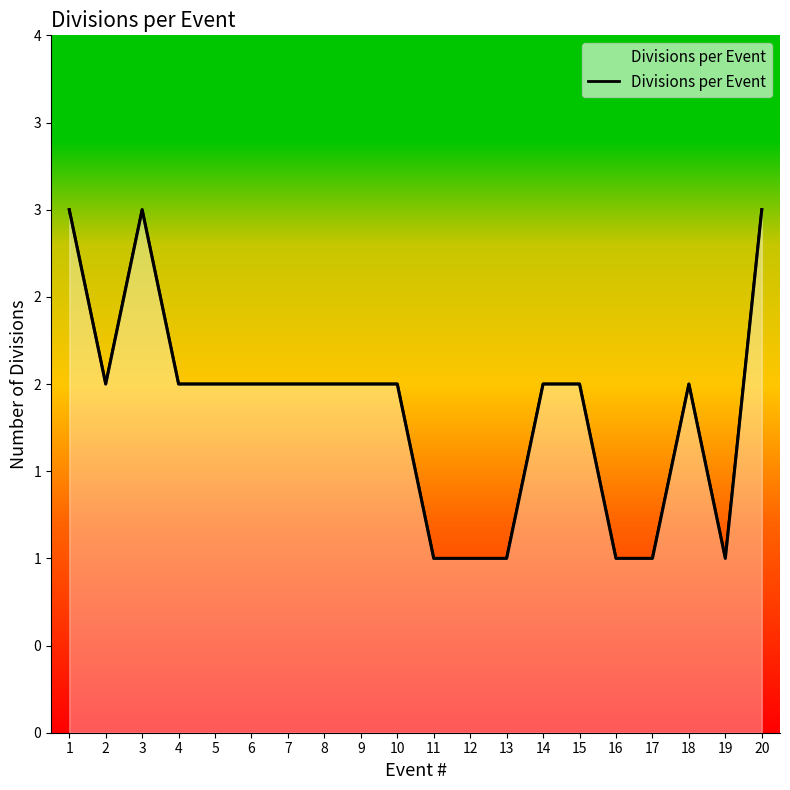

What is the sum of the values at 8 and 7?

4